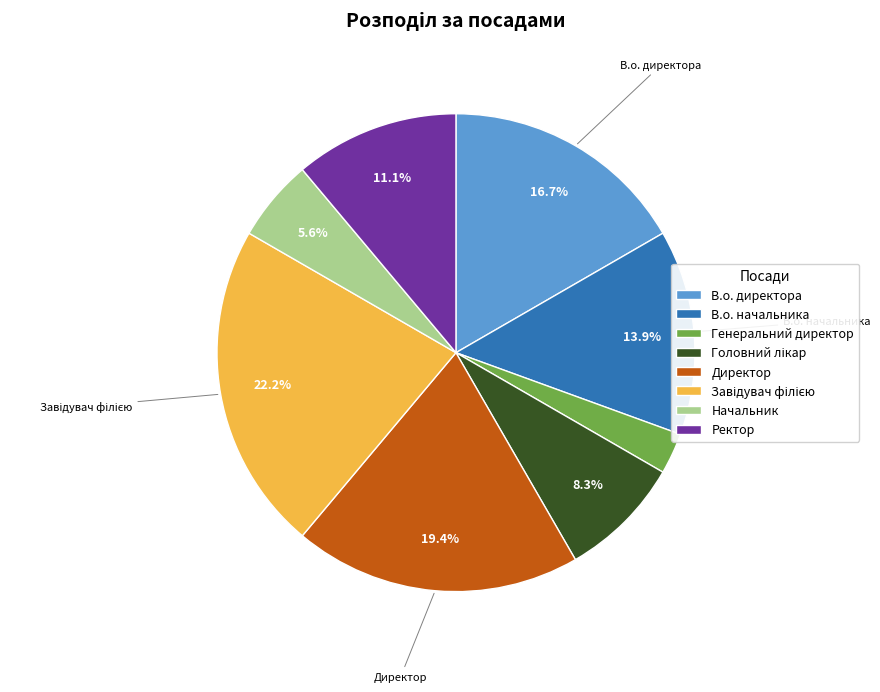

What percentage is NOT represented by Директор?

80.6%